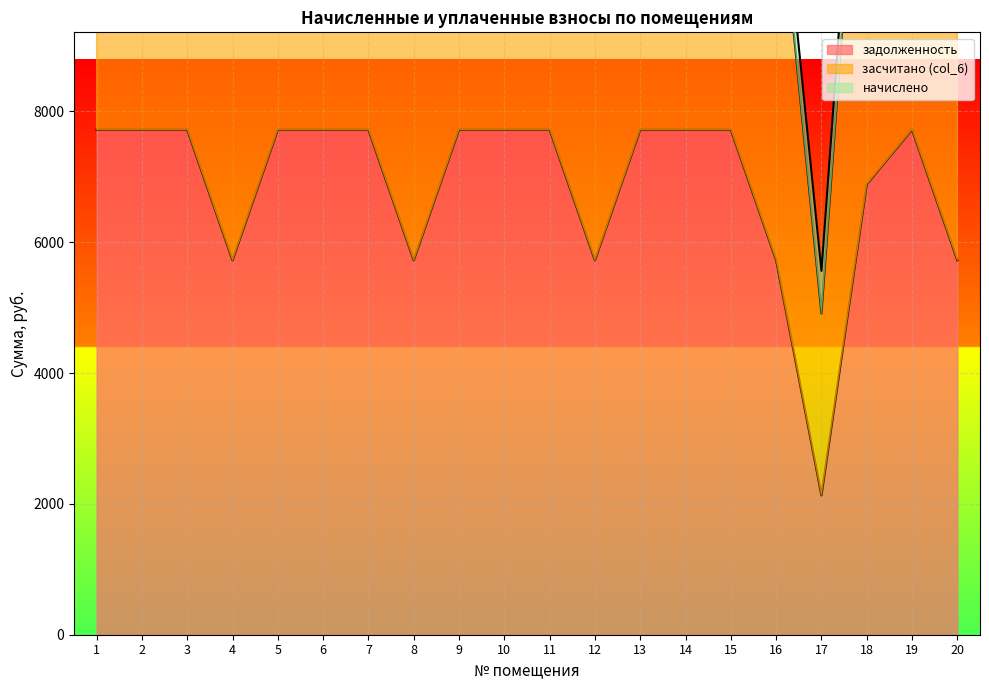

True or false: задолженность has a value of 5721.6 at 4.

True